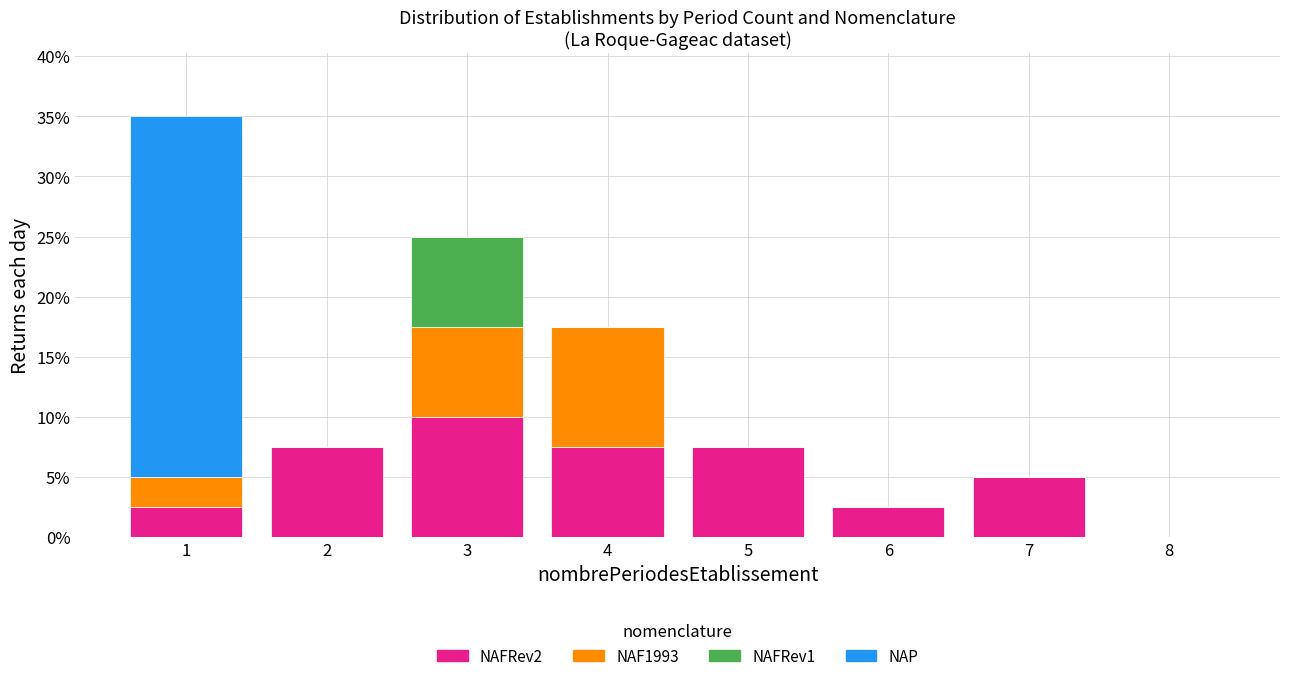

Which category has the highest value in the NAFRev2 series?

3